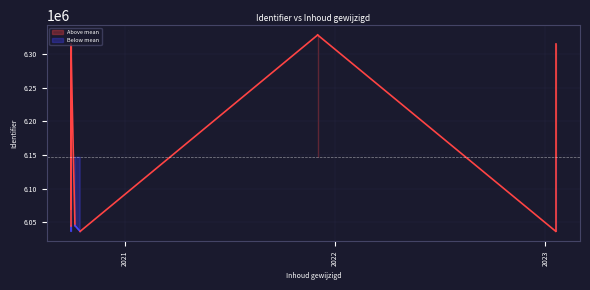

List the labels in order of value, largest first.

2021-12-02, 2020-09-30, 2023-01-19, 2020-09-30, 2020-09-30, 2020-09-30, 2020-09-30, 2020-10-07, 2023-01-19, 2020-09-30, 2020-10-16